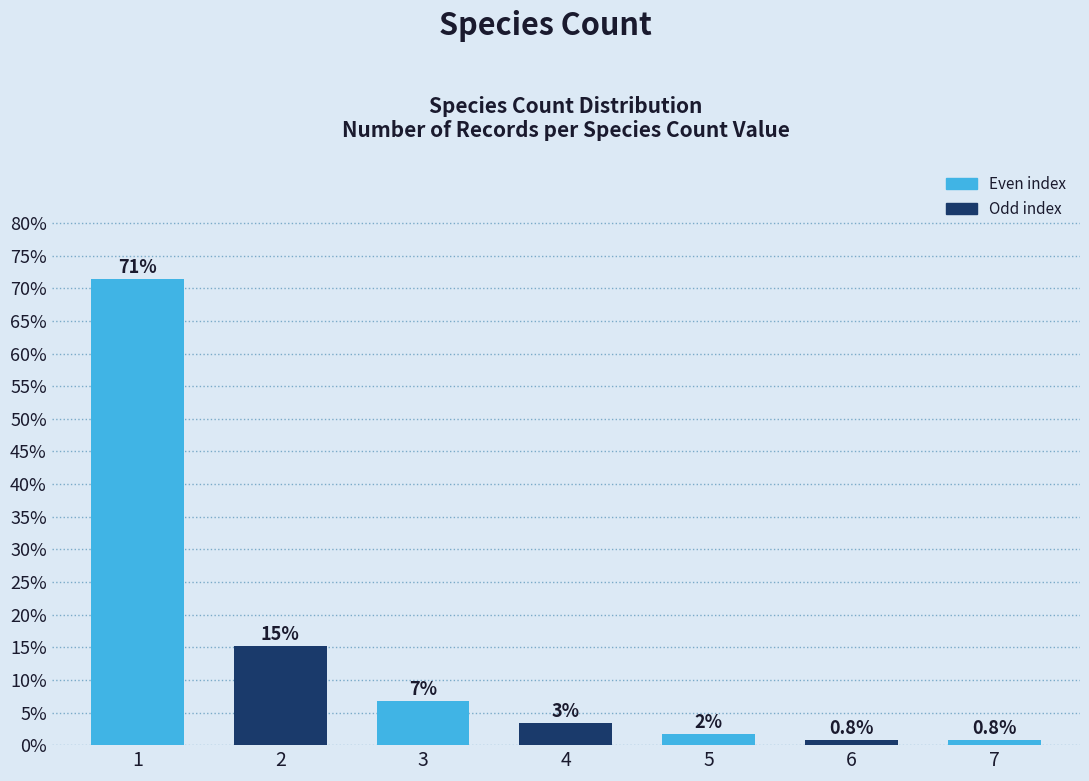

Are the bars horizontal?

No